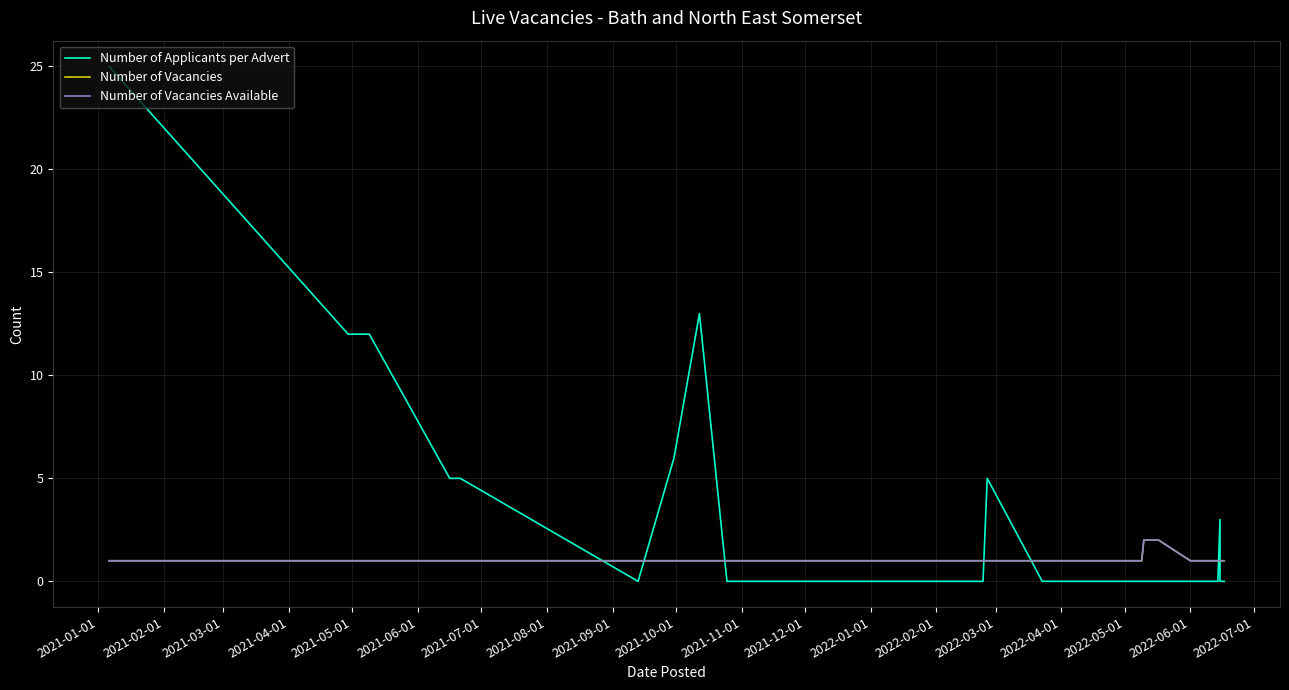

What are all the series names shown in the legend?

Number of Applicants per Advert, Number of Vacancies, Number of Vacancies Available